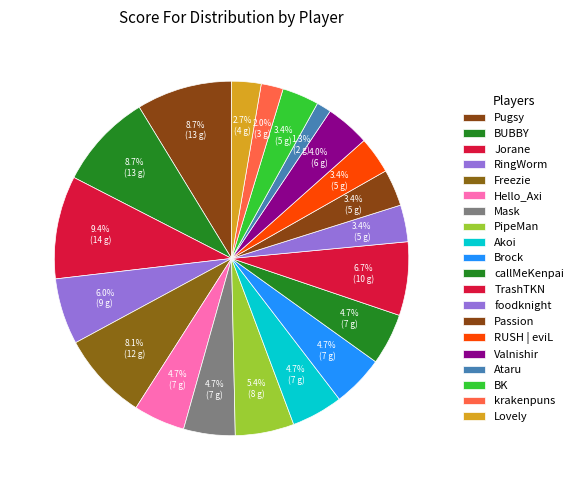

The Hello_Axi slice represents 16% of the pie. True or false?

False